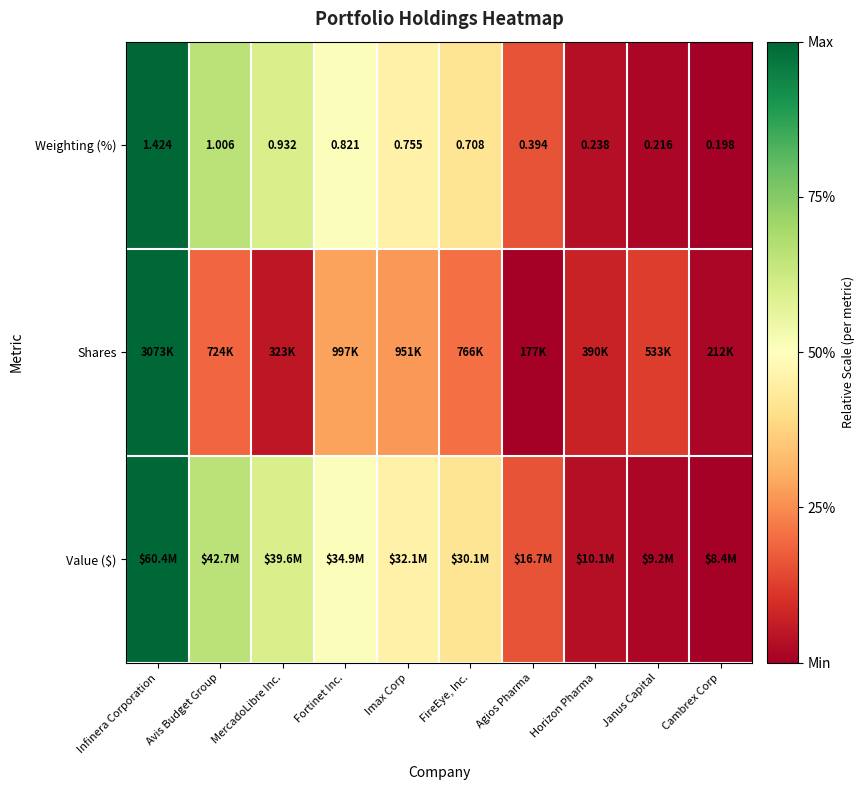

Where is Weighting (%) nearest to the value 0?

Cambrex Corp